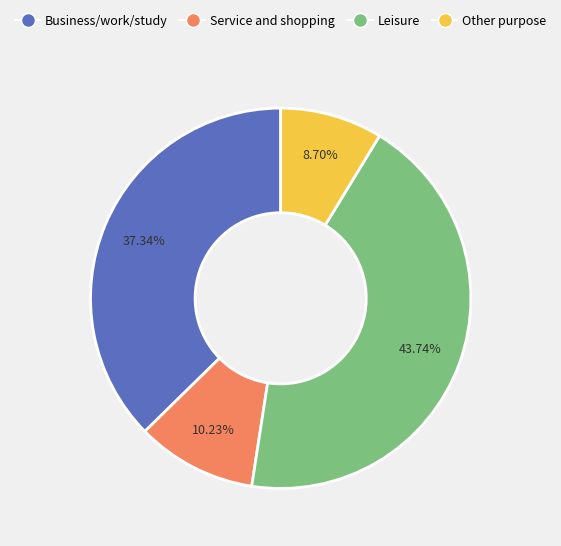

What is the largest slice in the pie chart?

Leisure